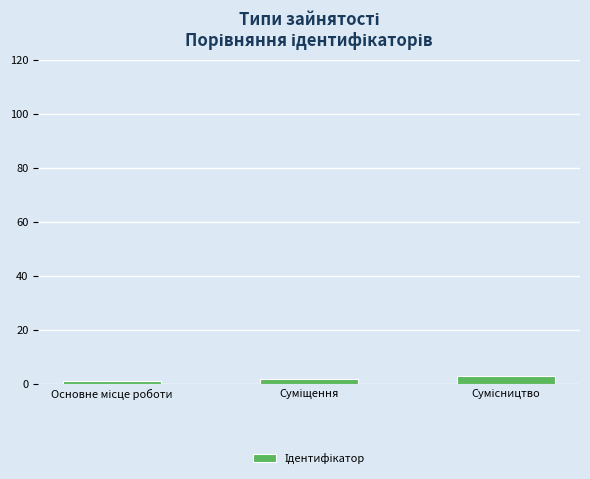

Reading left to right, extract all data points from this chart.

1	2	3